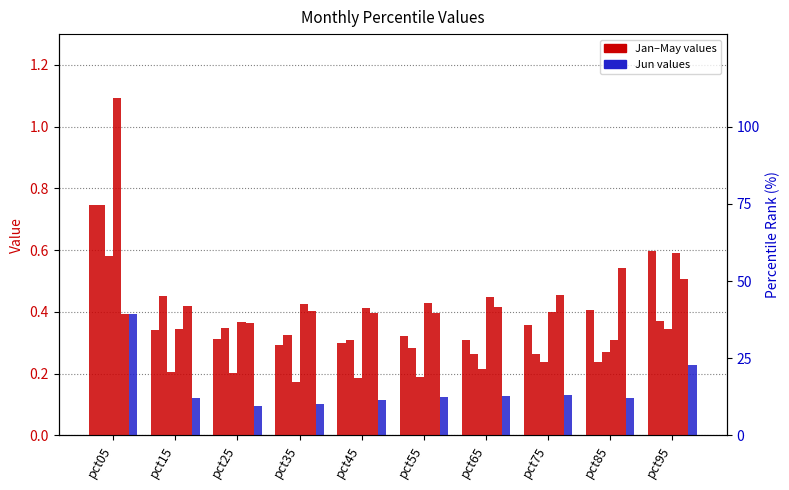

What is the average value of the Apr series?

0.5